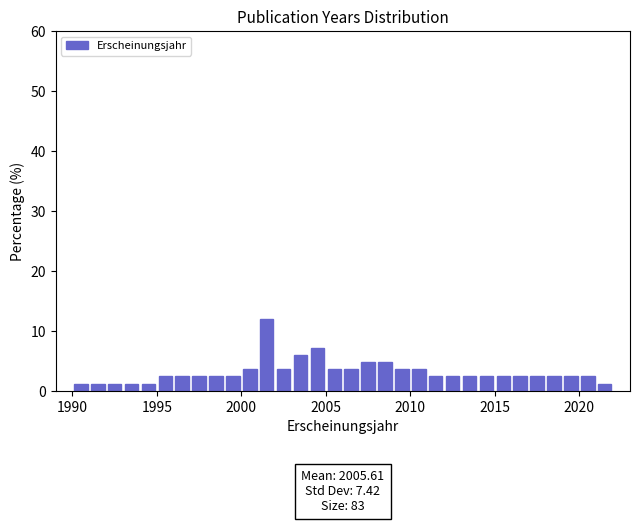

Around what value on the x-axis is the tallest bar? Give the approximate position of its centre, as read against the axis.

2001.5